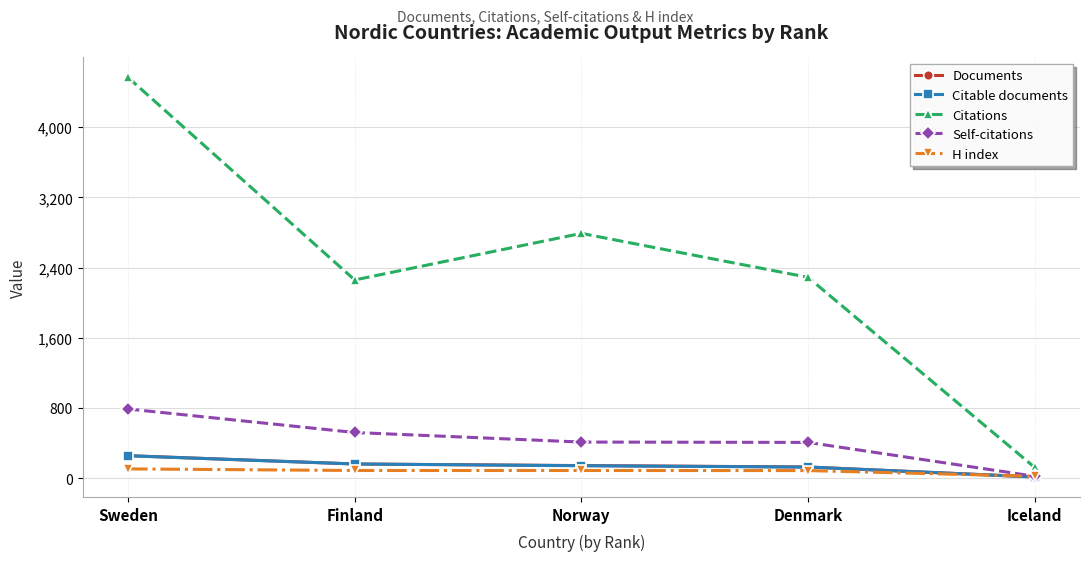

At which label does Documents reach its peak?

Sweden